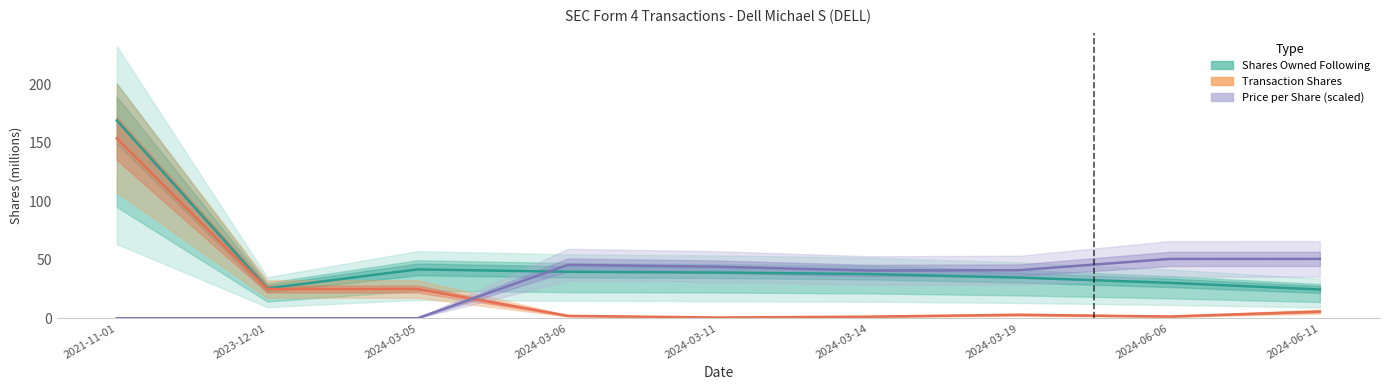

What are all the series names shown in the legend?

Shares Owned Following, Transaction Shares, Price per Share (scaled)